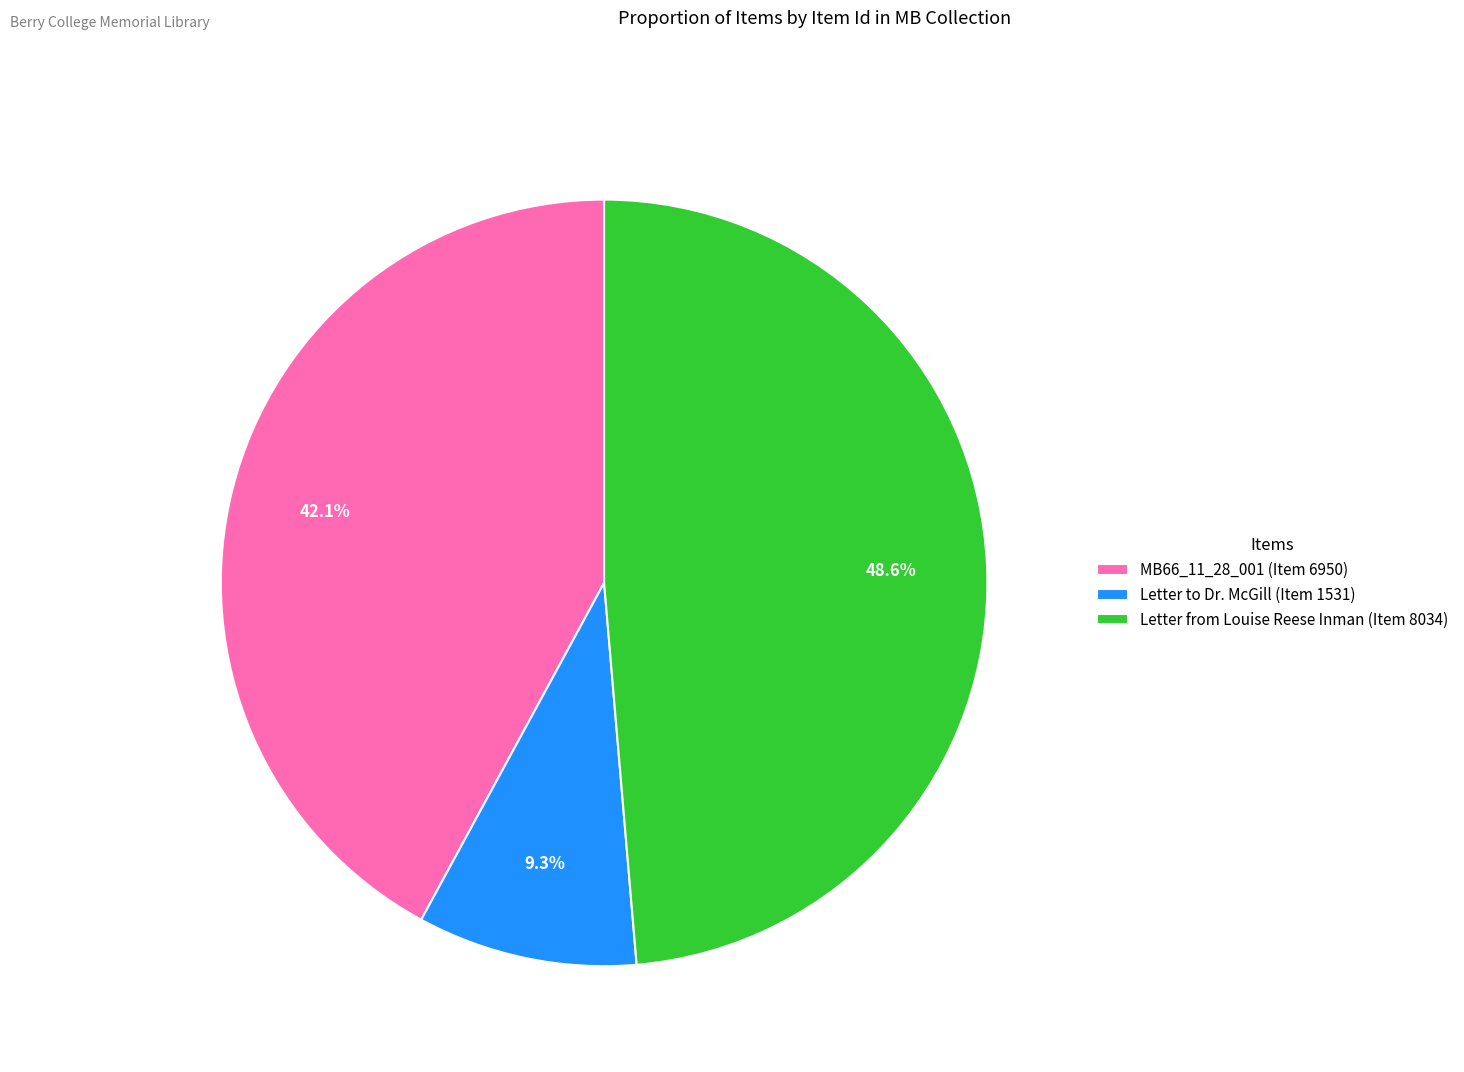

What percentage is NOT represented by Letter to Dr. McGill (Item 1531)?

90.7%